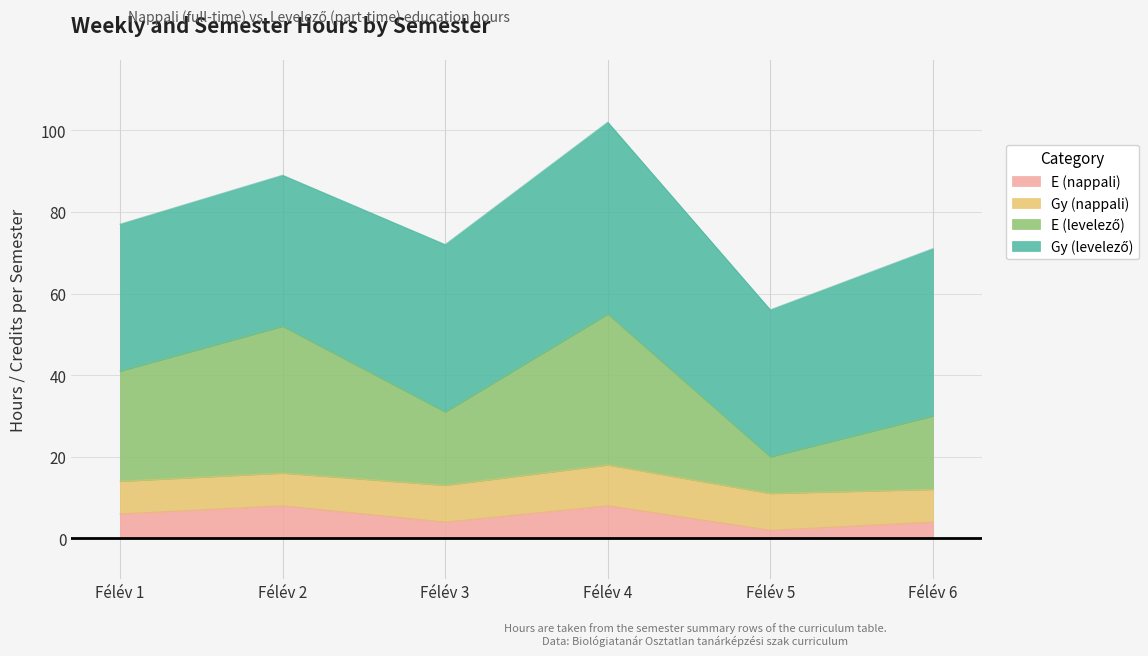

At which category is the sum across all series the highest?

Félév 4